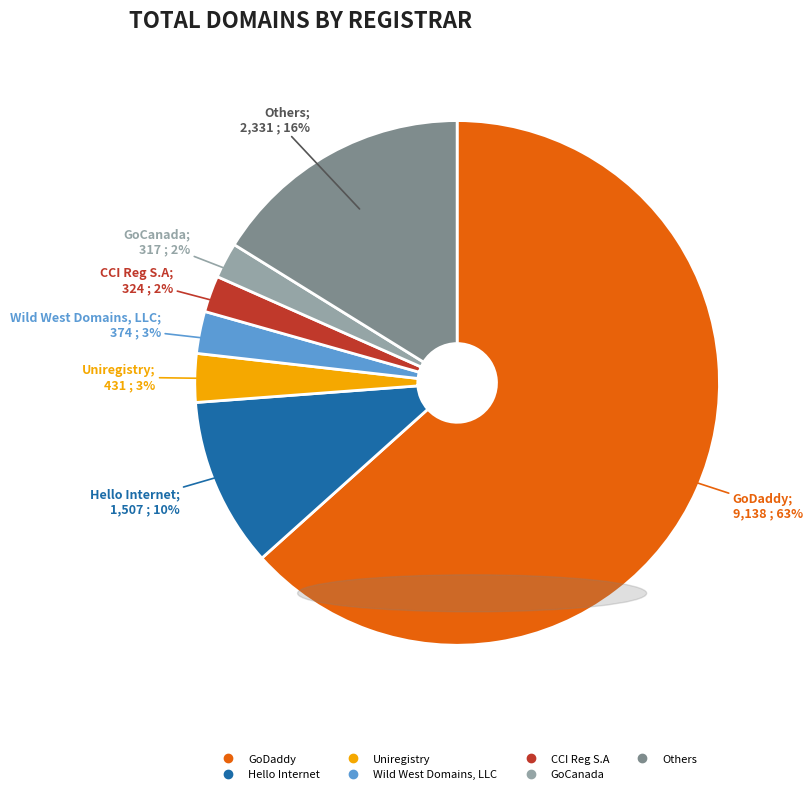

To the nearest percent, what is the average slice percentage?

14%